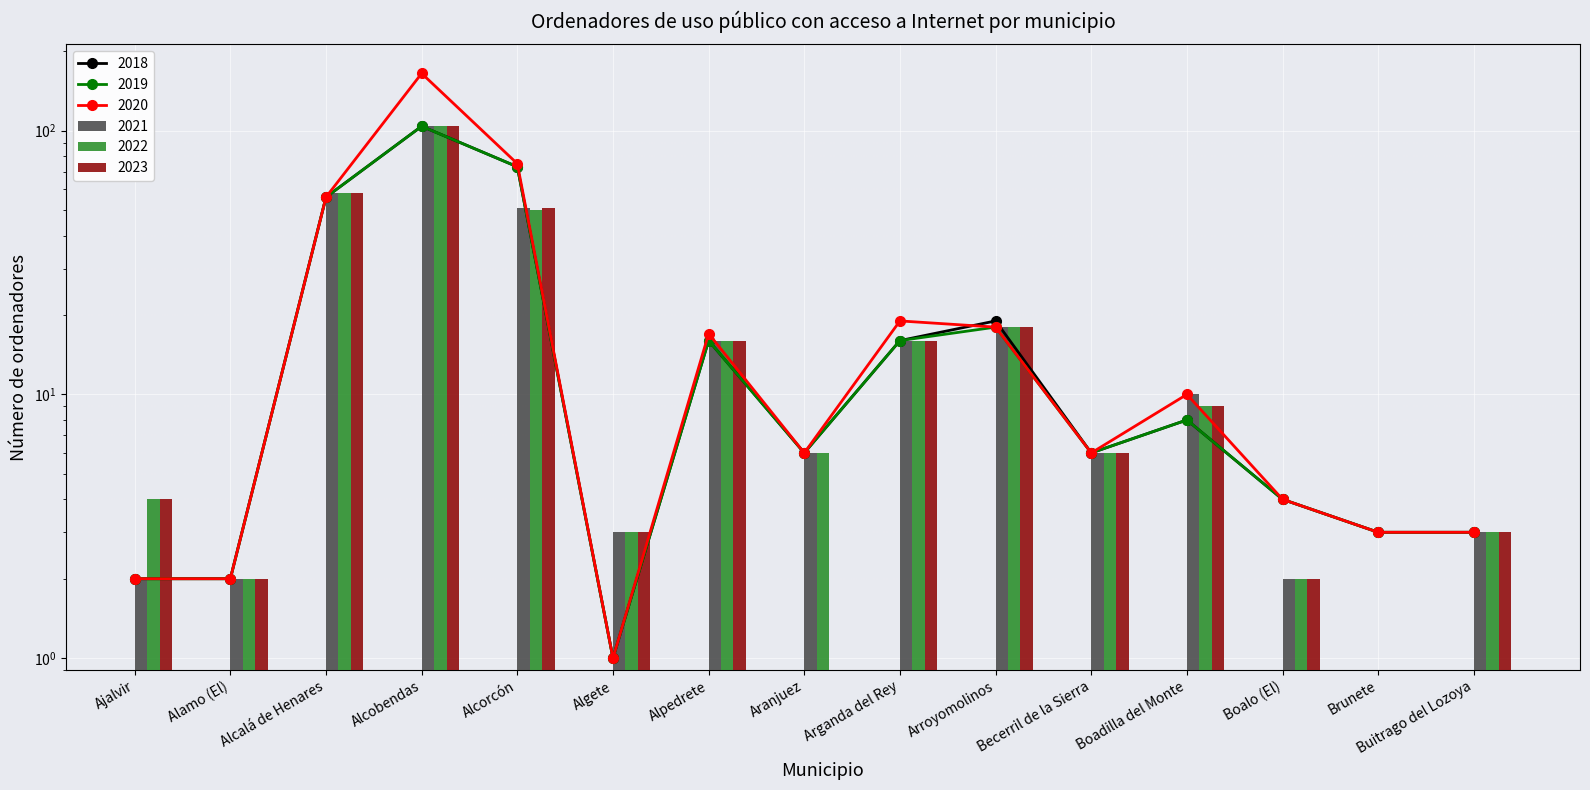

What is the difference between the maximum and minimum values in the 2021 series?

104